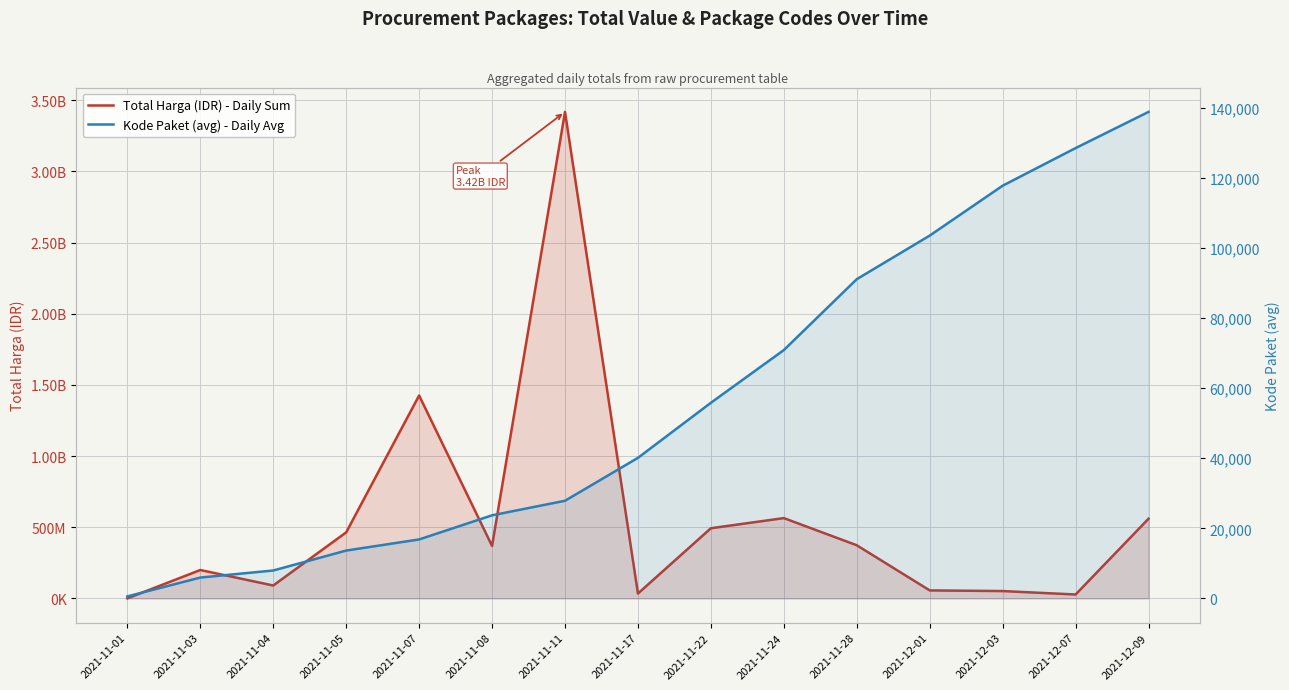

True or false: Total Harga (IDR) - Daily Sum and Kode Paket (avg) - Daily Avg cross at least once.

False